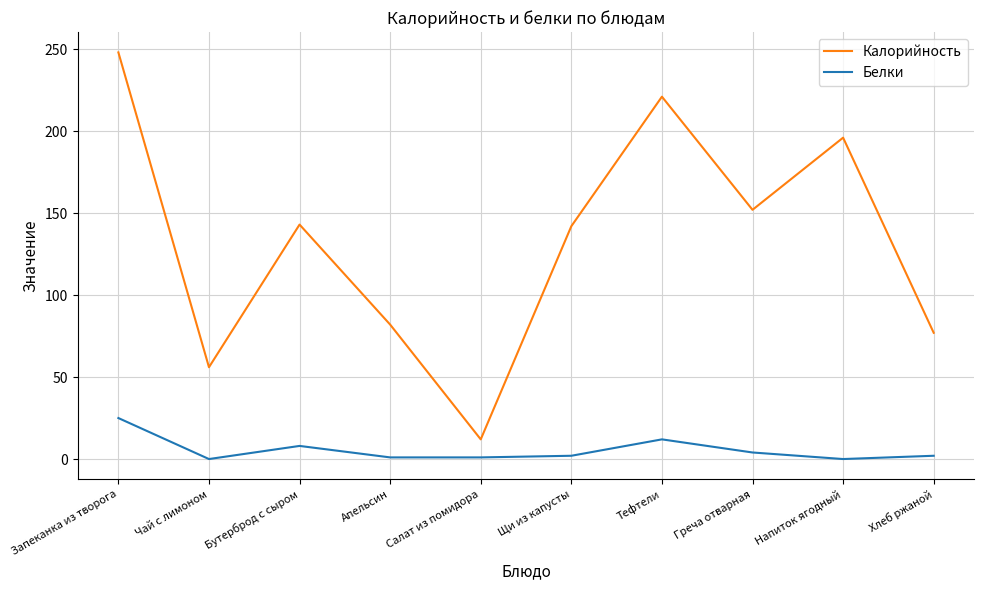

The Калорийность series shows 221 at Тефтели. True or false?

True